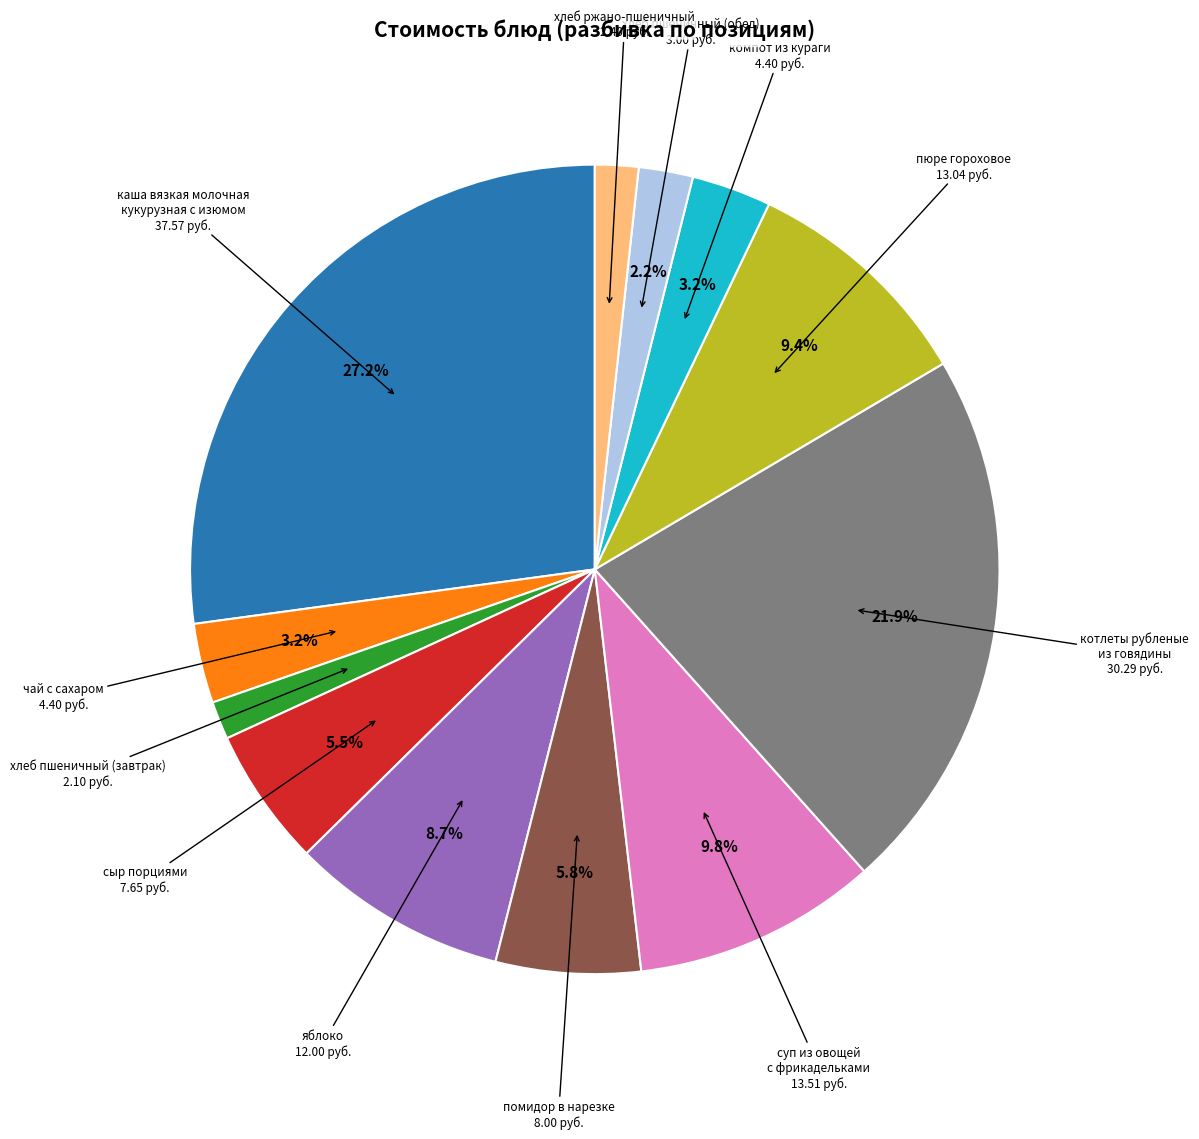

The сыр порциями slice represents 1% of the pie. True or false?

False